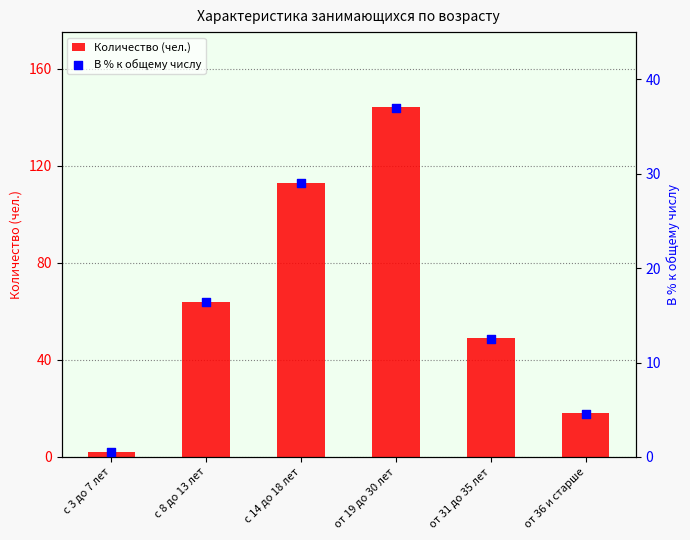

At which category is the sum across all series the highest?

от 19 до 30 лет